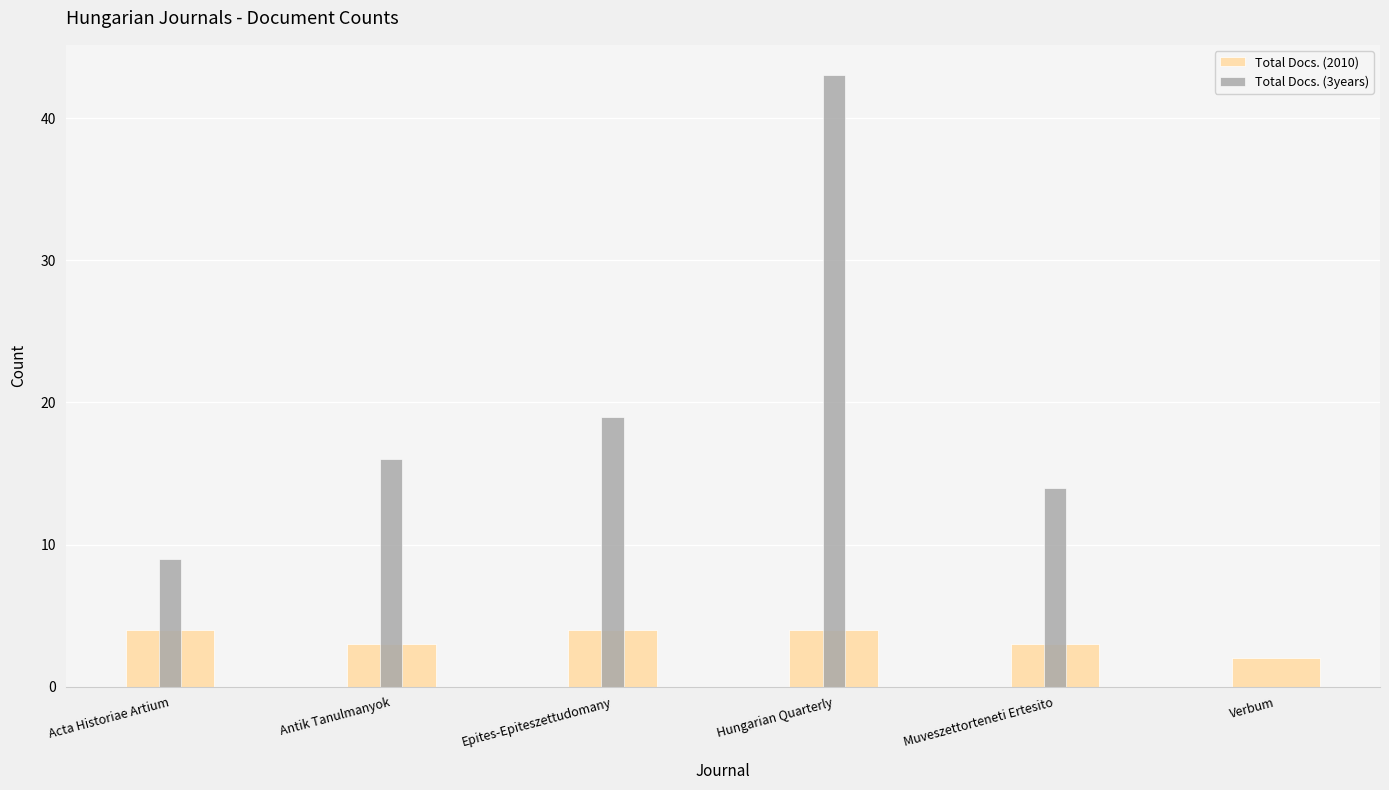

How many Total Docs. (2010) values are between 3 and 4?

5